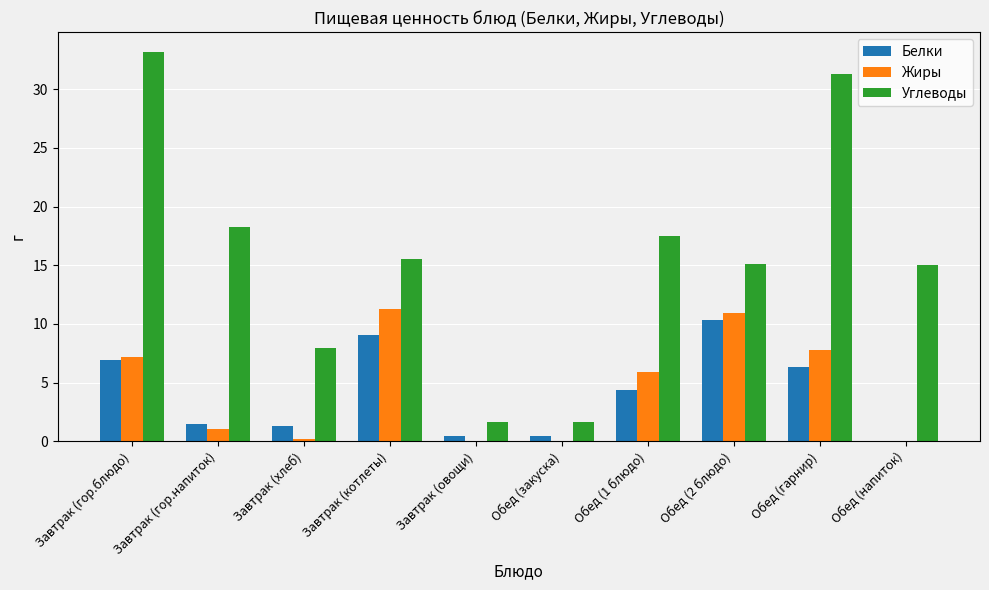

The value of Жиры at Обед (гарнир) is 5.4. True or false?

False